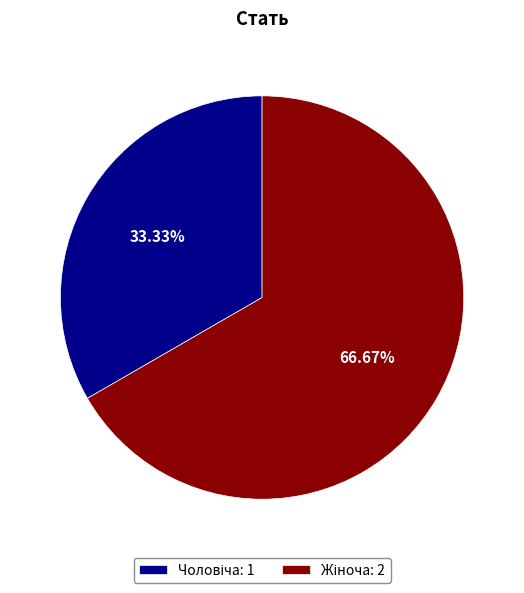

Is there a majority slice in this chart?

Yes